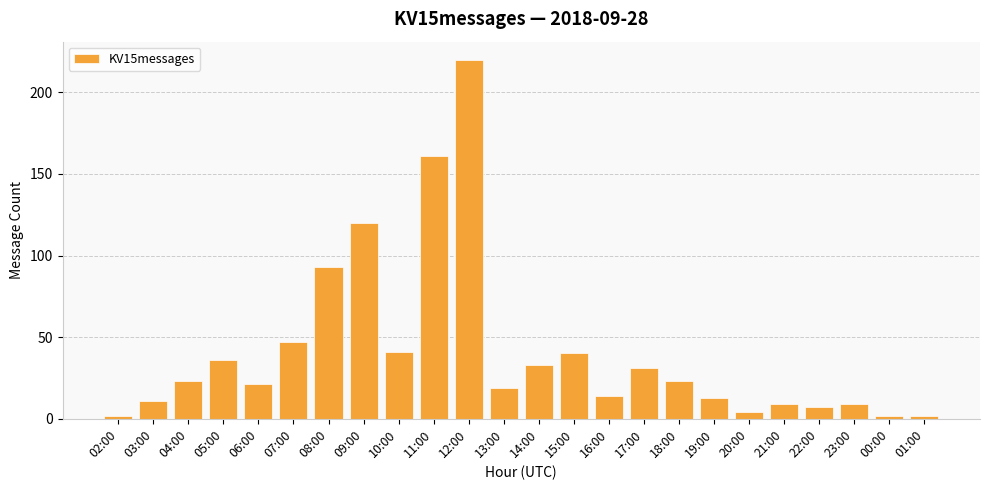

Are the bars grouped side by side (vs. stacked)?

No